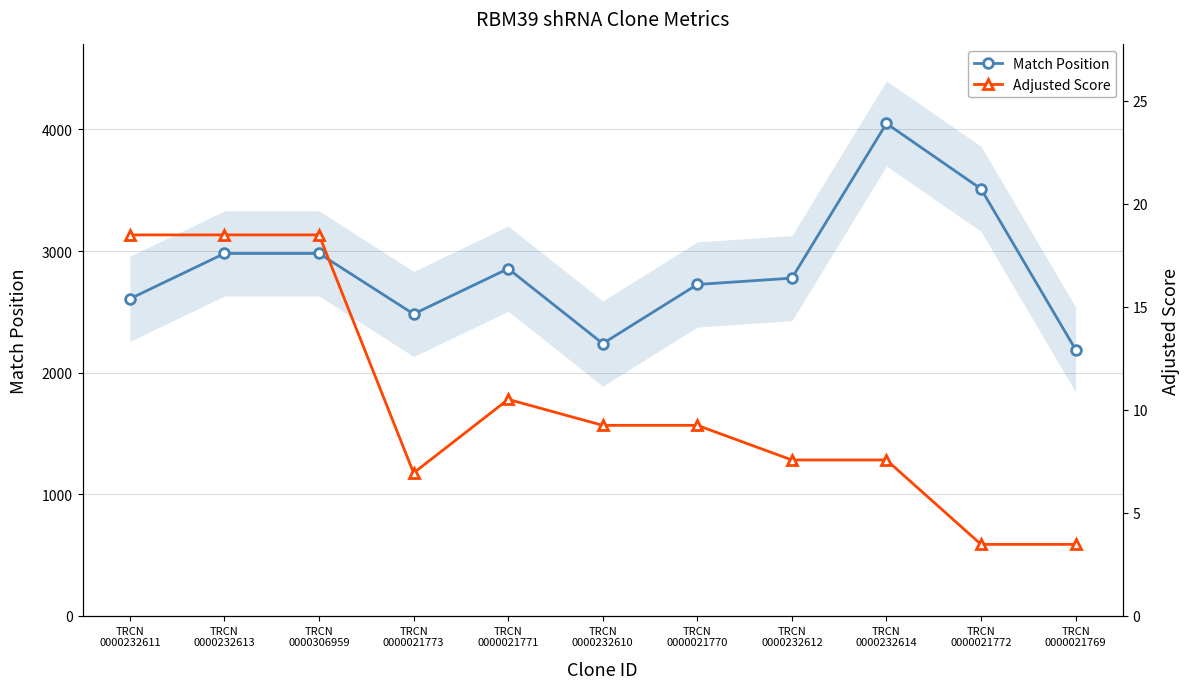

Between TRCN
0000232613 and TRCN
0000021772, which is larger?

TRCN
0000021772